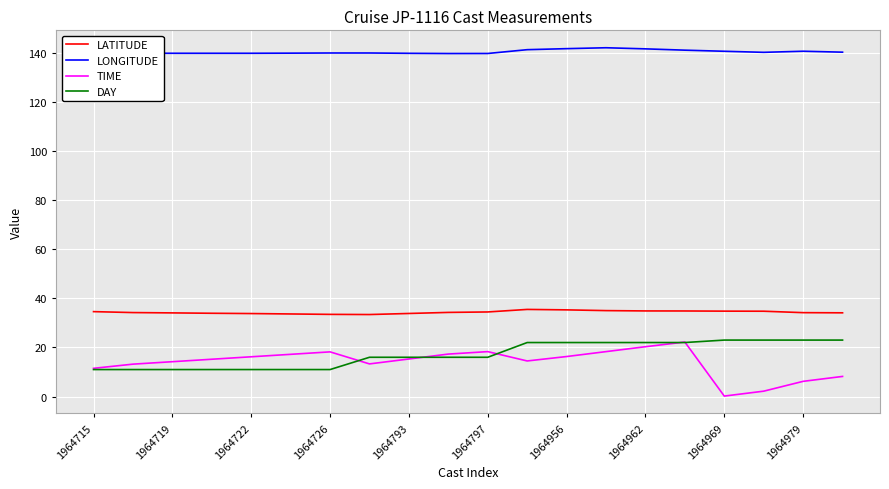

True or false: LATITUDE and LONGITUDE cross at least once.

False